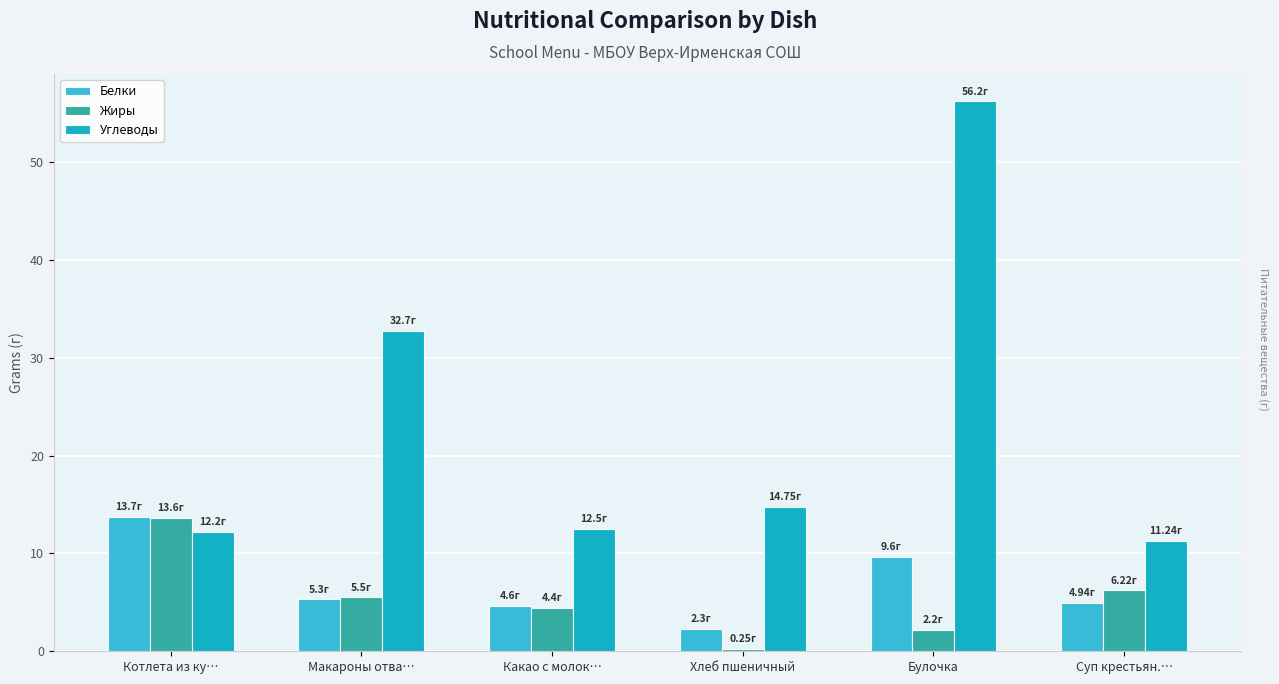

How many values in the Углеводы series are below 14?

3